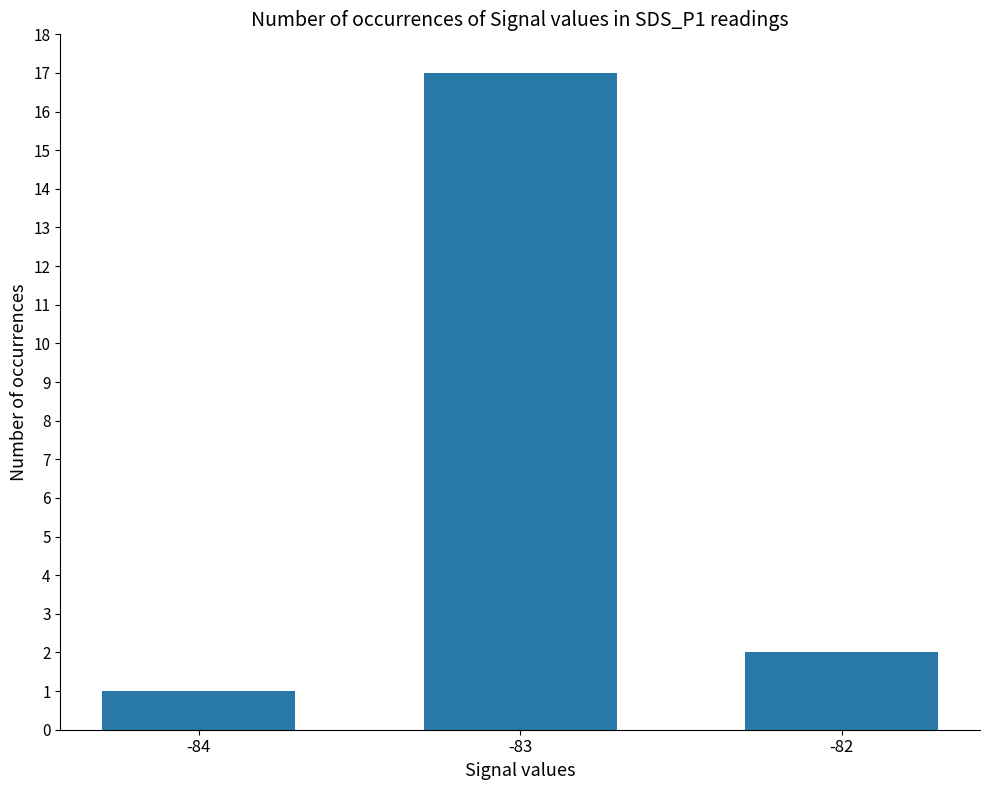

Reading left to right, list all the values displayed in this chart.

1	17	2